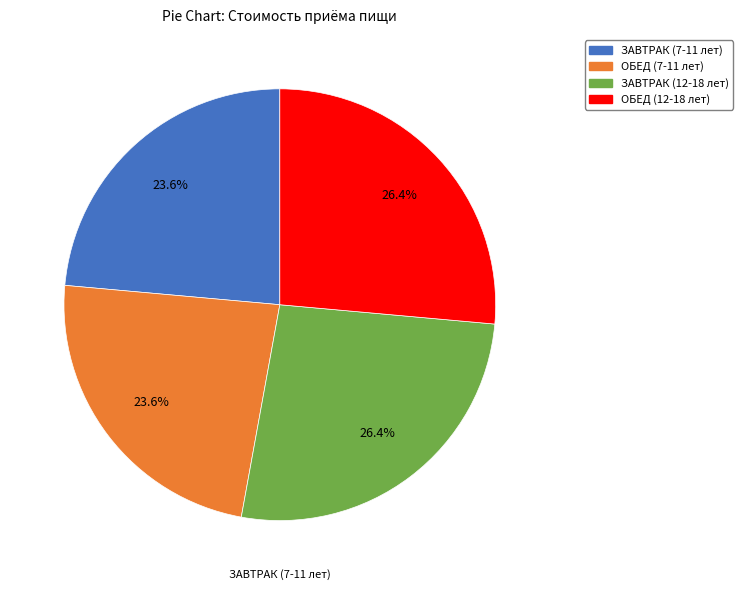

To the nearest percent, what is the difference between the largest and smallest slice percentages?

3%